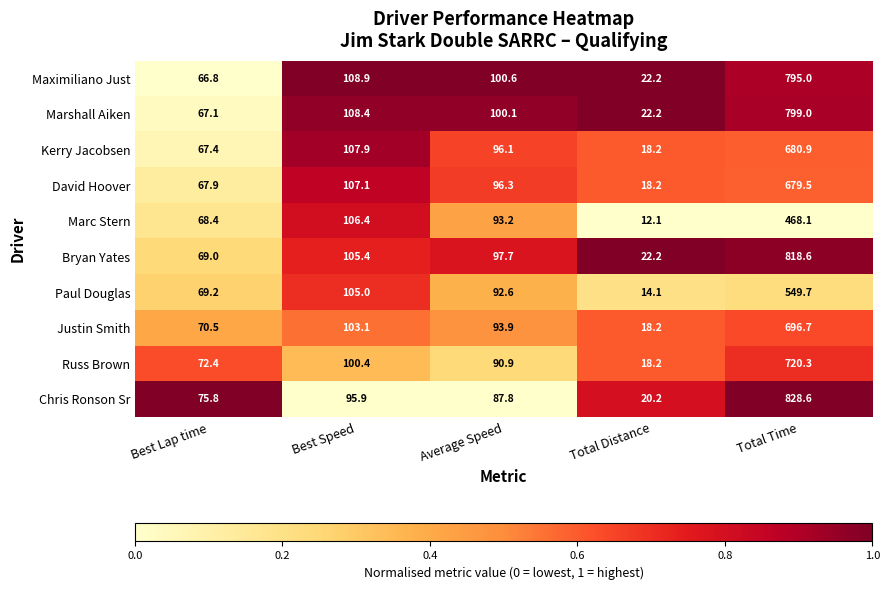

Which series has the largest total across all categories?

Bryan Yates